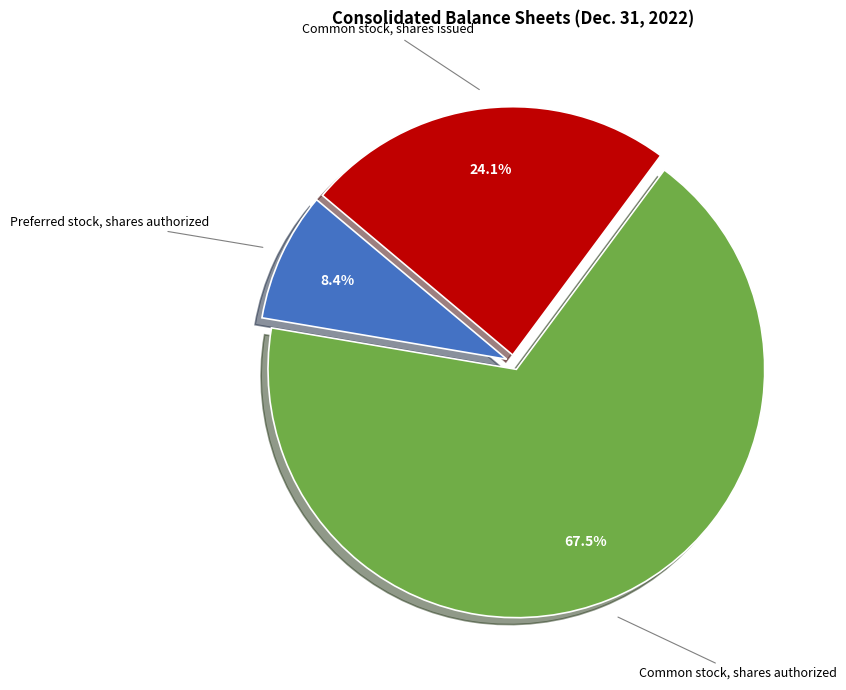

To the nearest percent, what is the difference between the largest and smallest slice percentages?

59%